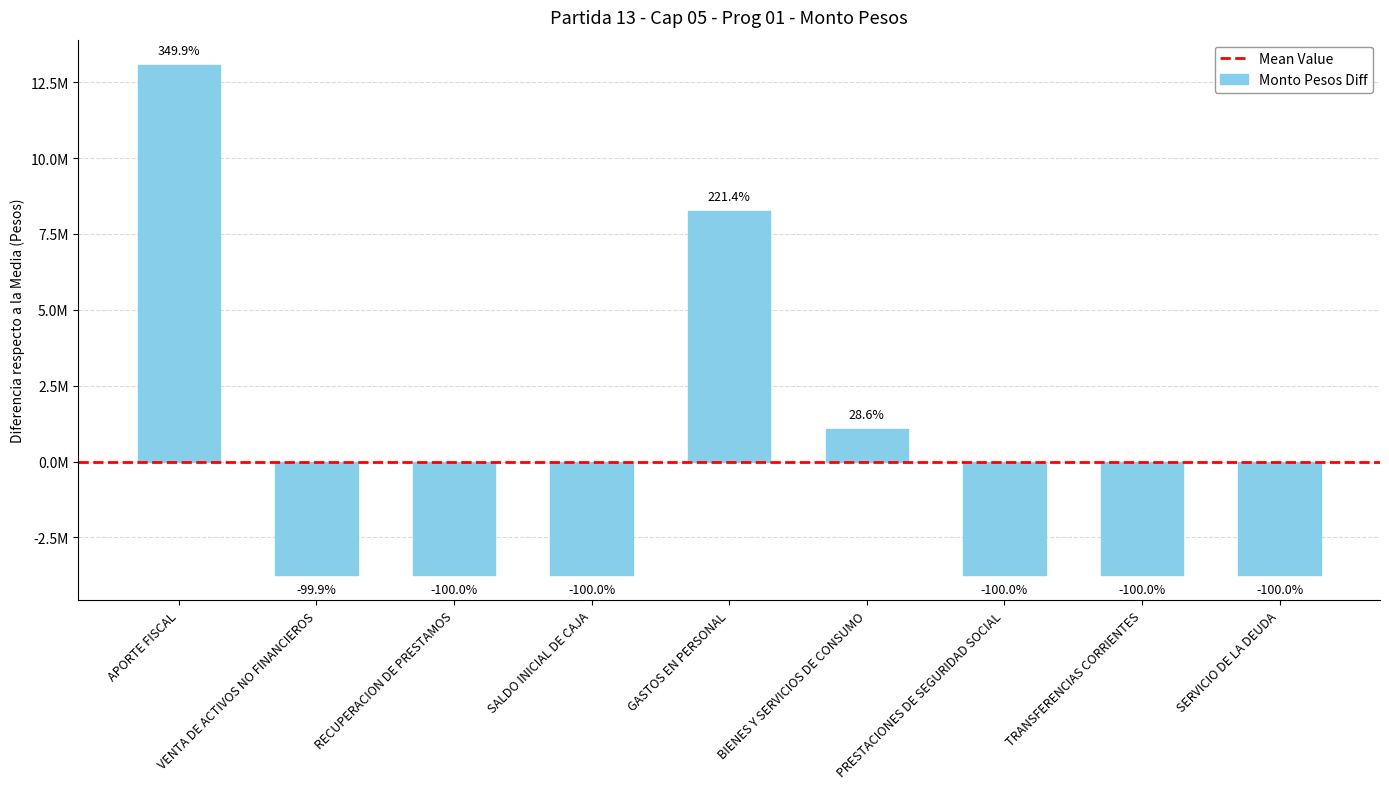

Are the bars horizontal?

No